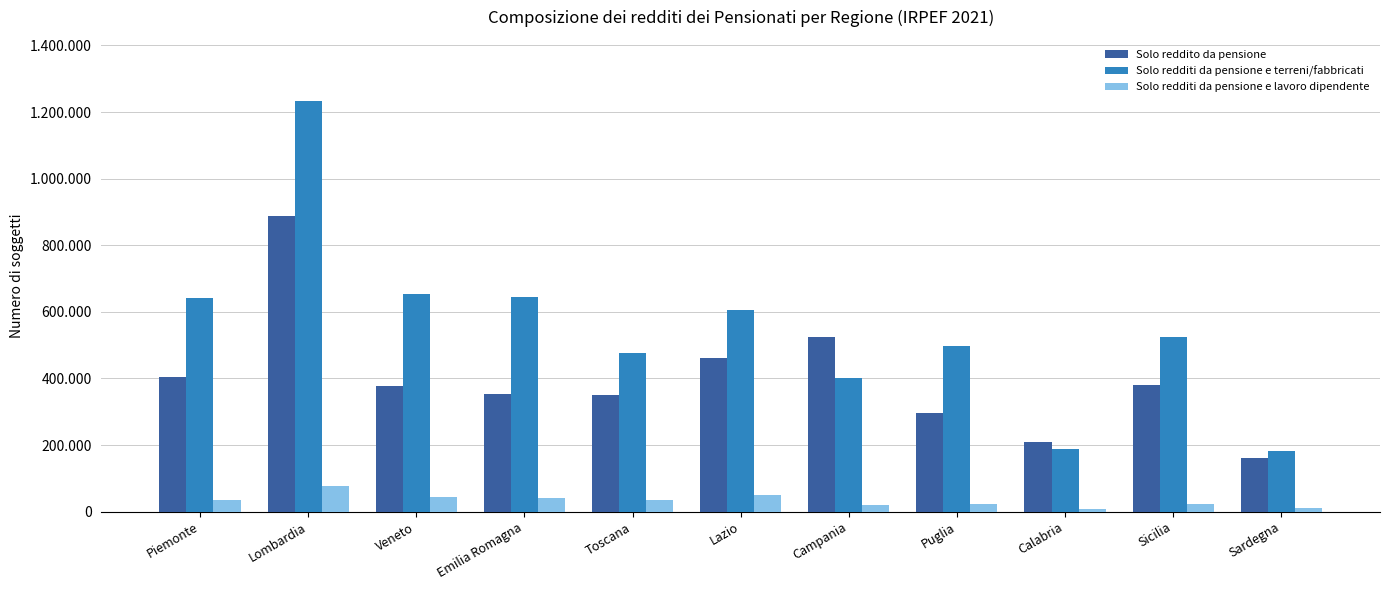

At which category does the chart reach its minimum across all series?

Calabria